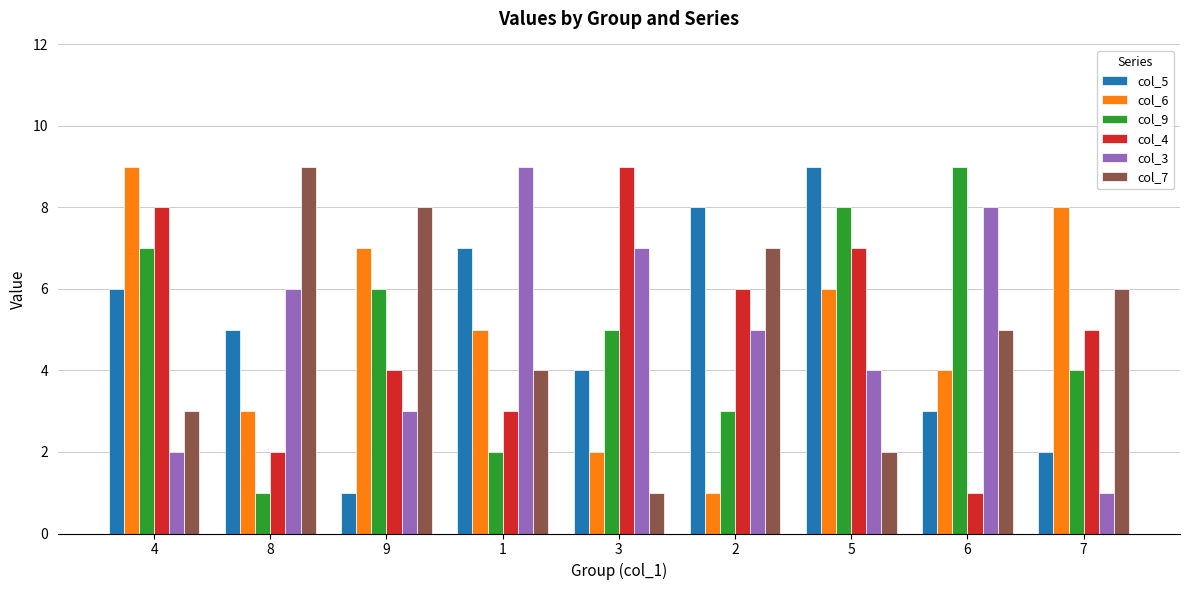

How many series are shown in this chart?

6